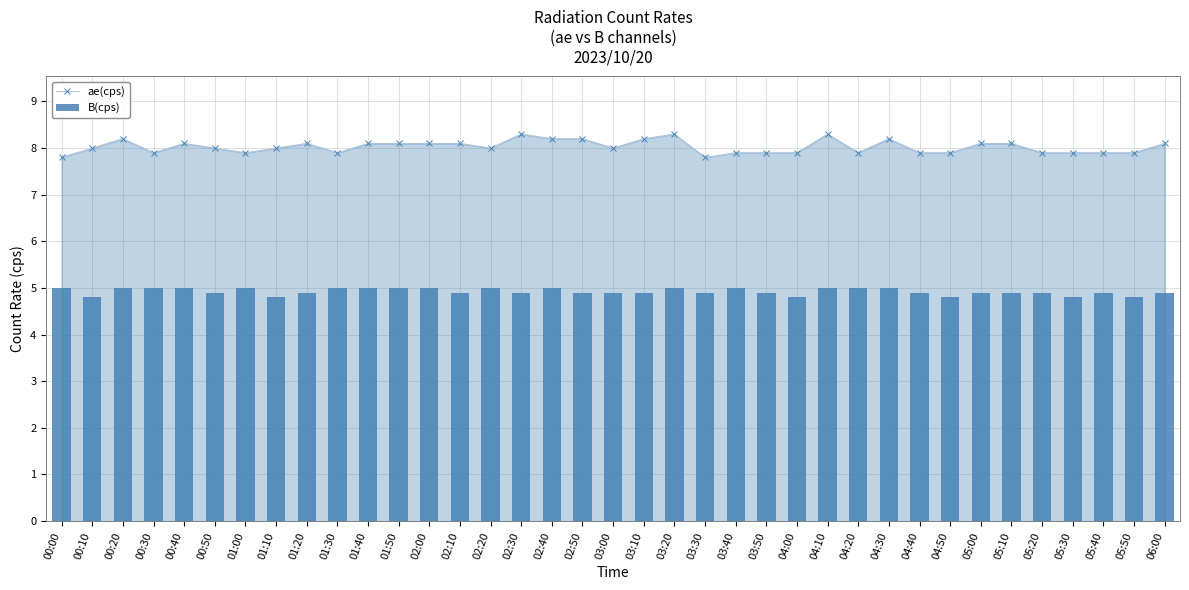

At which label is ae(cps) closest to 8?

00:10